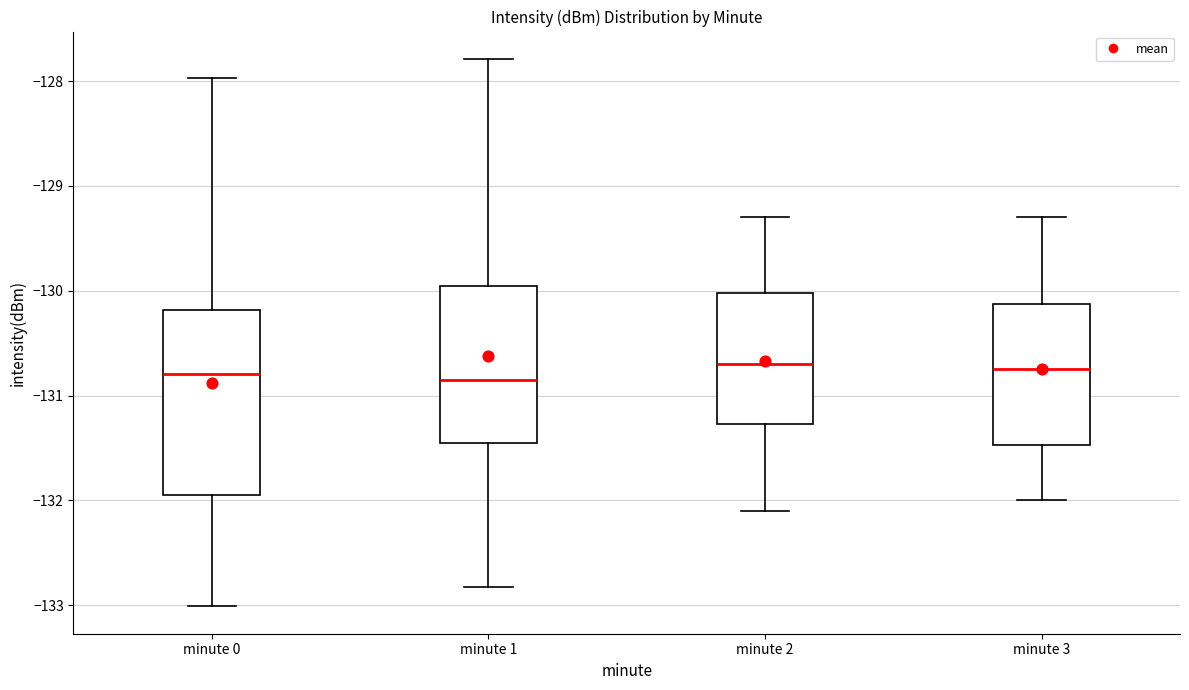

Reading left to right, transcribe this box plot: for each box, give where its median line is, the range the box spans, and where its two whiskers end, as read against the y-axis. The values are not printed on the chart, so give them approximately, as read against the axis.

minute 0: median -130.8, box -131.9 to -130.2, whiskers -133.0 to -128.0
minute 1: median -130.8, box -131.4 to -129.9, whiskers -132.8 to -127.8
minute 2: median -130.7, box -131.3 to -130.0, whiskers -132.1 to -129.3
minute 3: median -130.7, box -131.5 to -130.1, whiskers -132.0 to -129.3